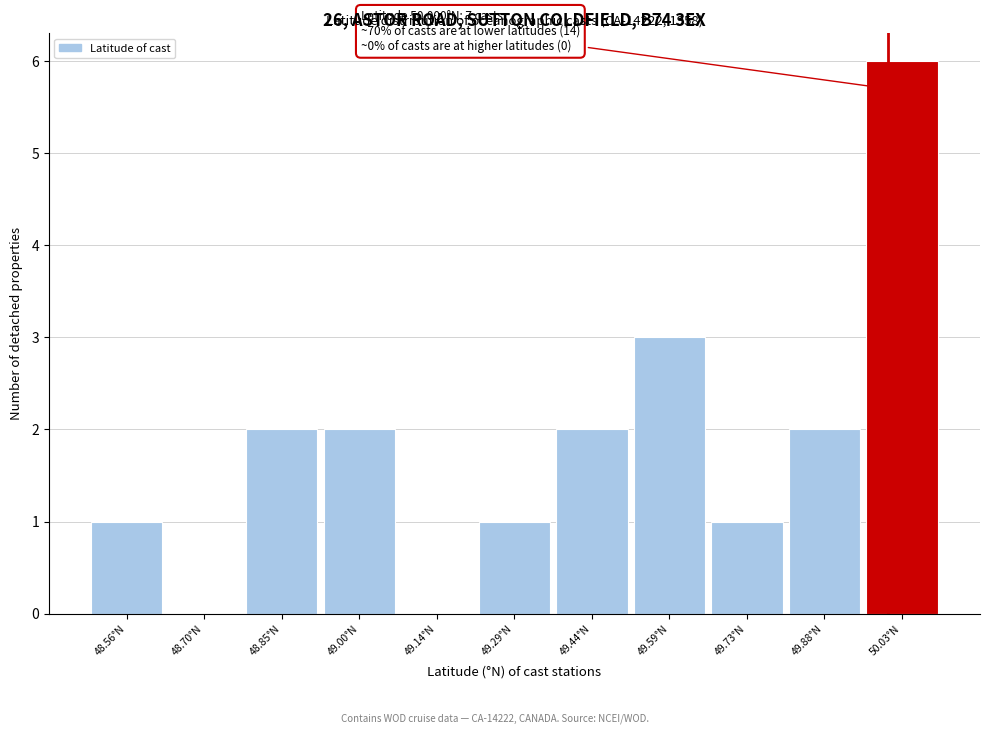

Which range on the x-axis has the tallest bar?

49.96 to 50.10